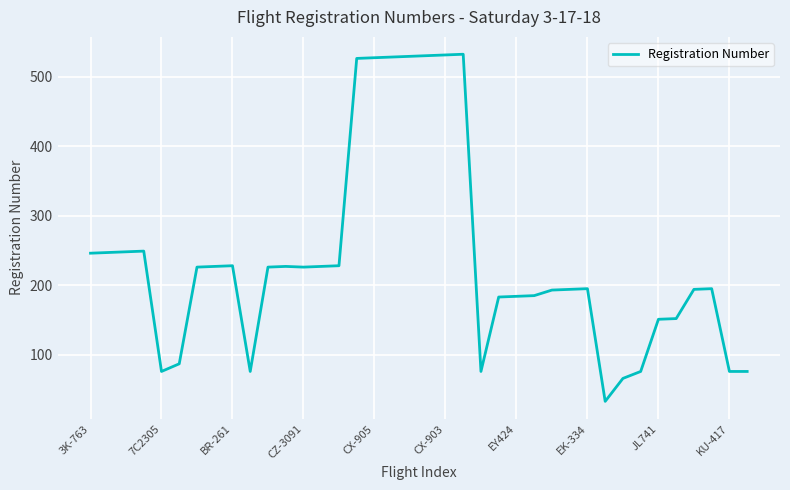

What is the difference between the maximum and minimum values?

499